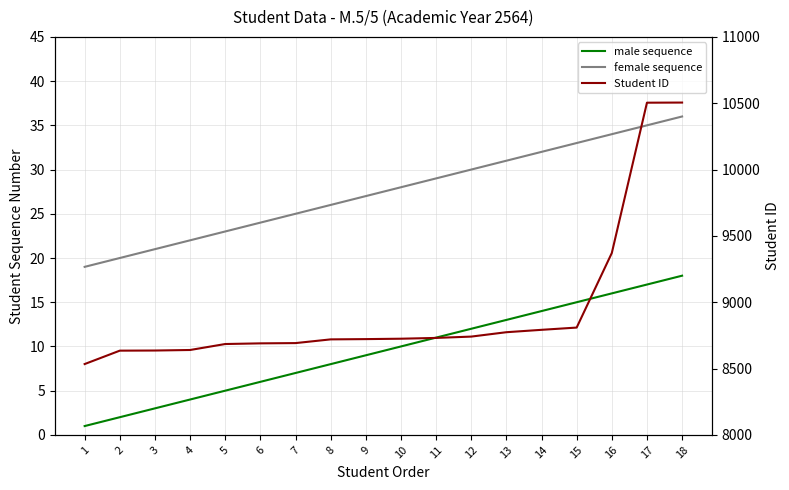

Does the chart have visible grid lines?

Yes